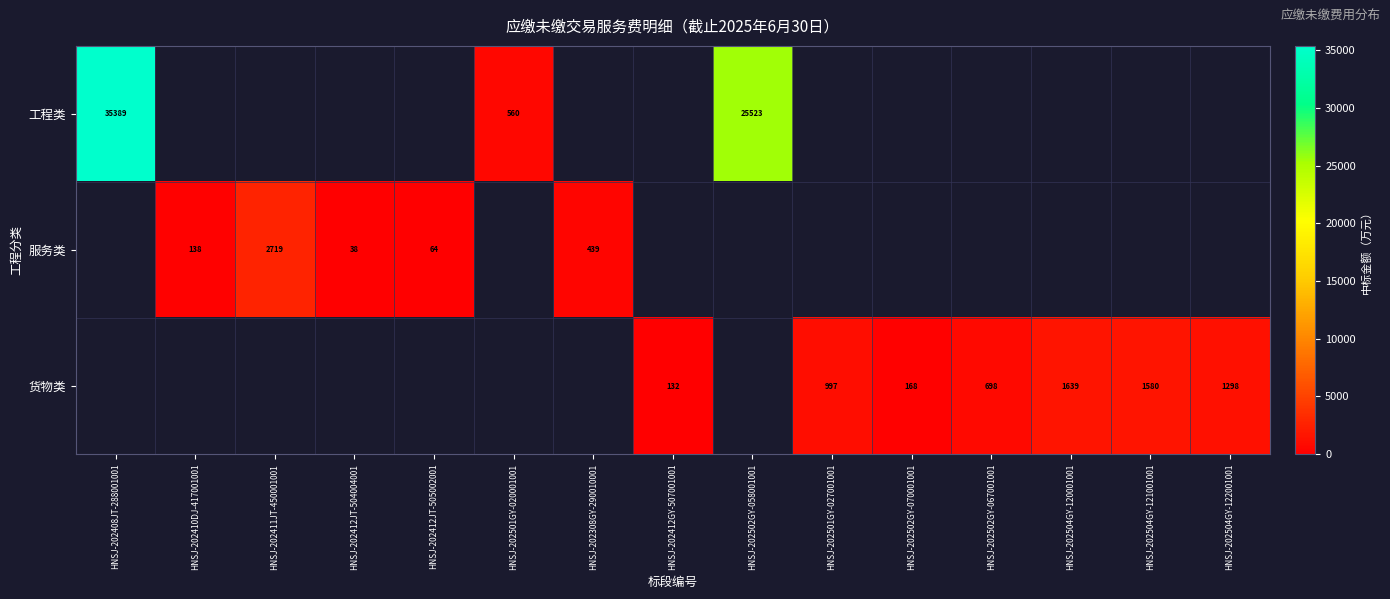

At how many categories does at least one series exceed 22864?

2